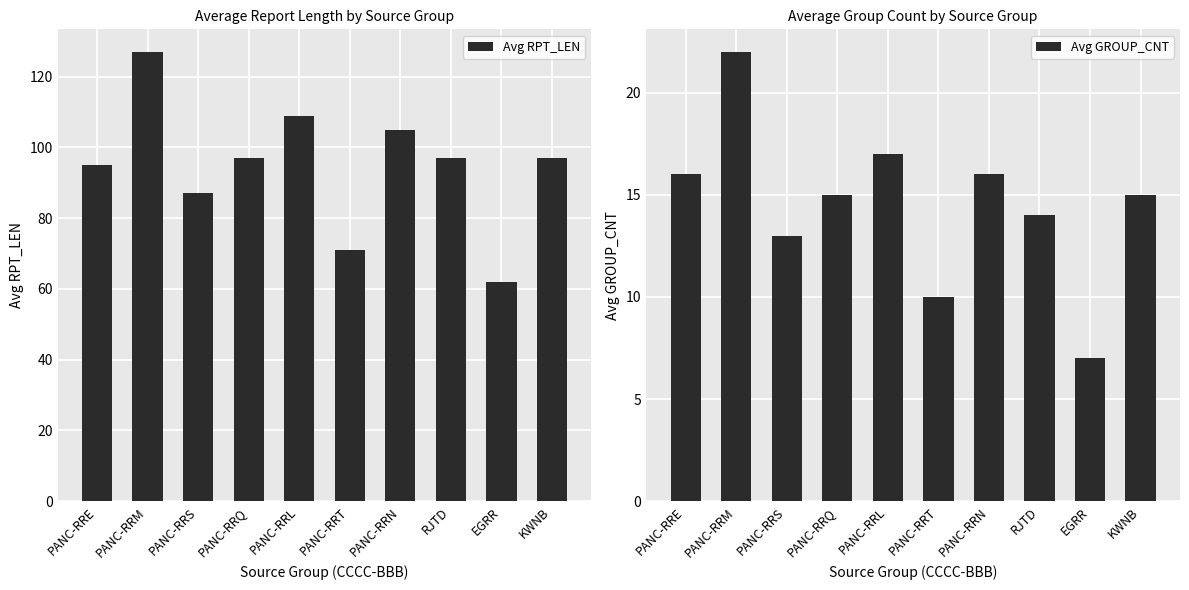

At how many categories does at least one series exceed 11?

10